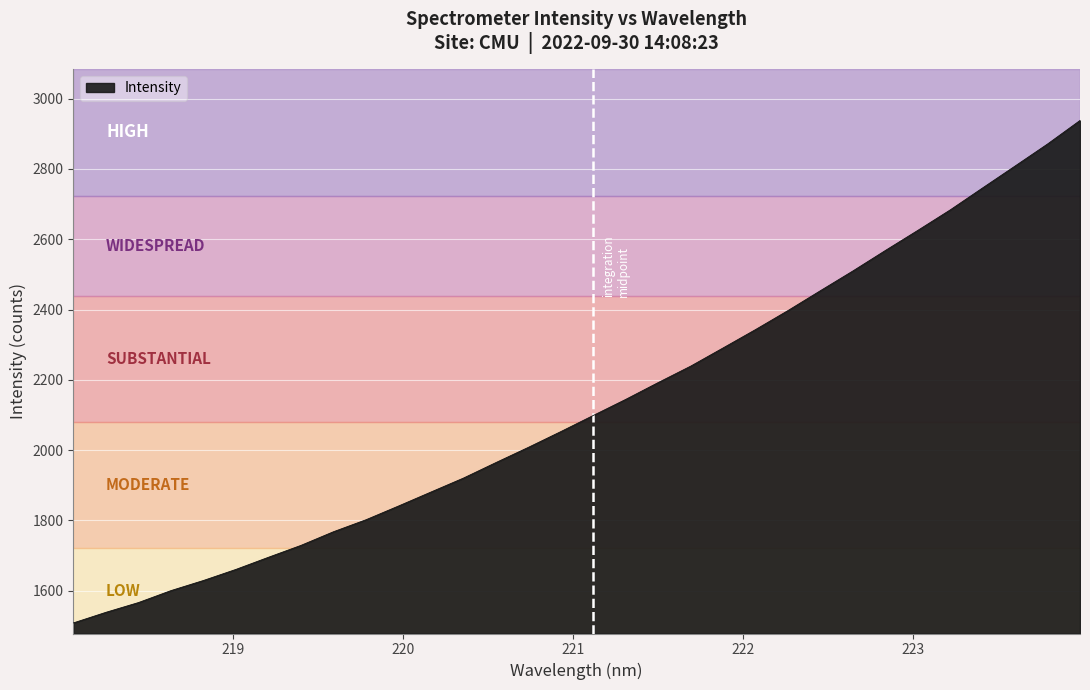

What is the greatest value displayed?

2937.7